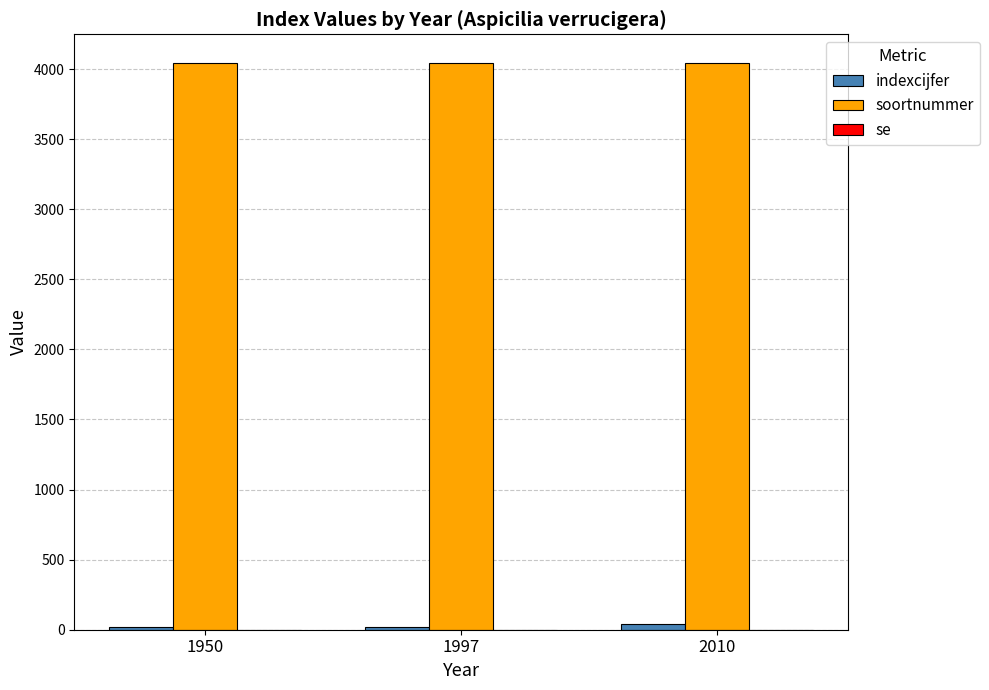

Which series has the largest total across all categories?

soortnummer